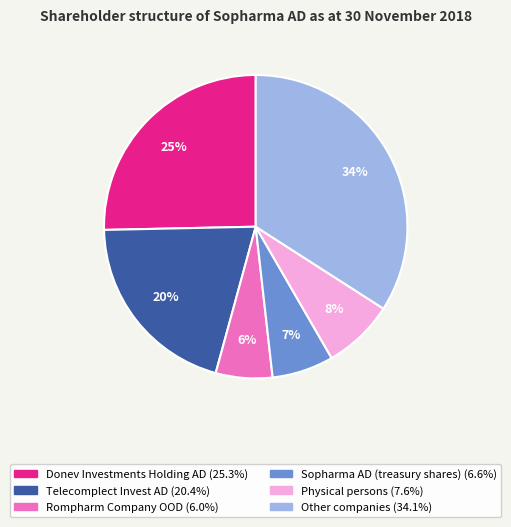

True or false: Telecomplect Invest AD accounts for 31% of the total.

False